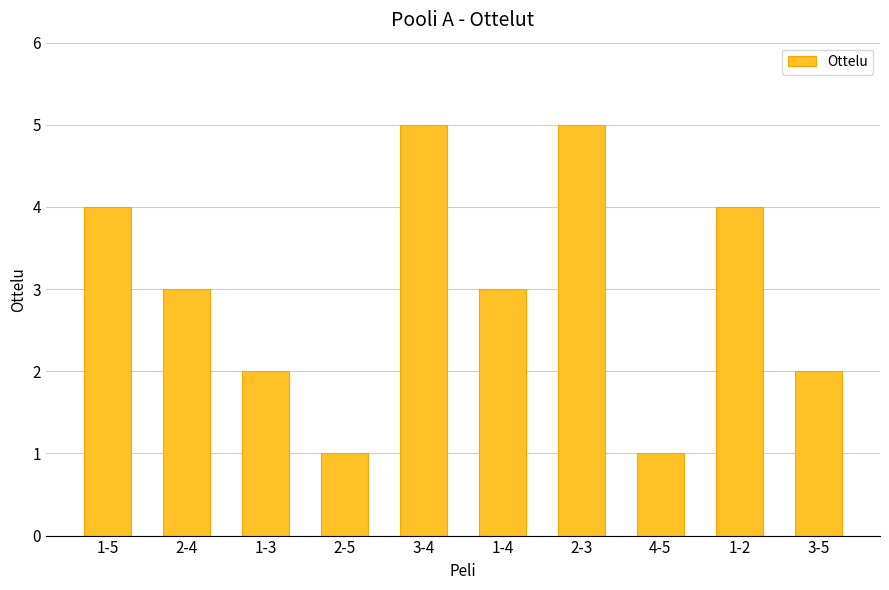

What is the maximum value shown in the chart?

5